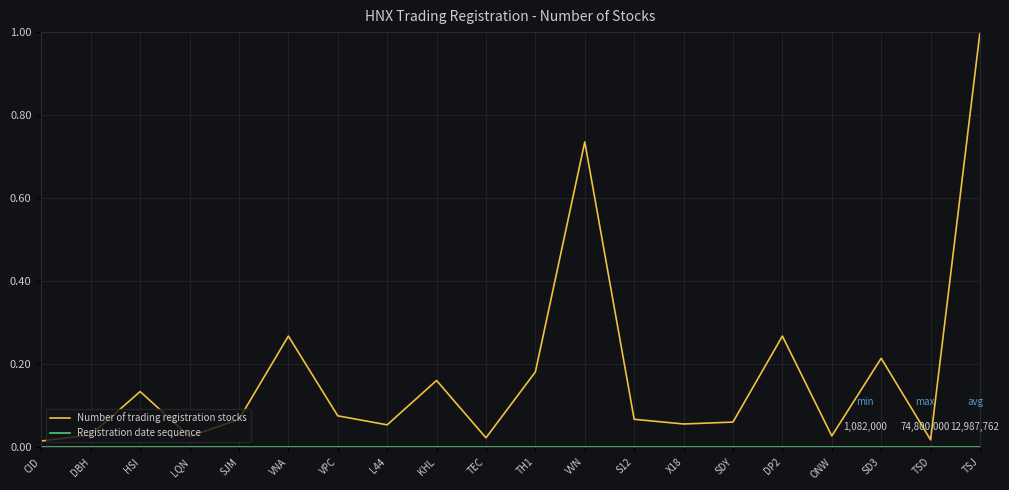

At which category is the sum across all series the highest?

TSJ